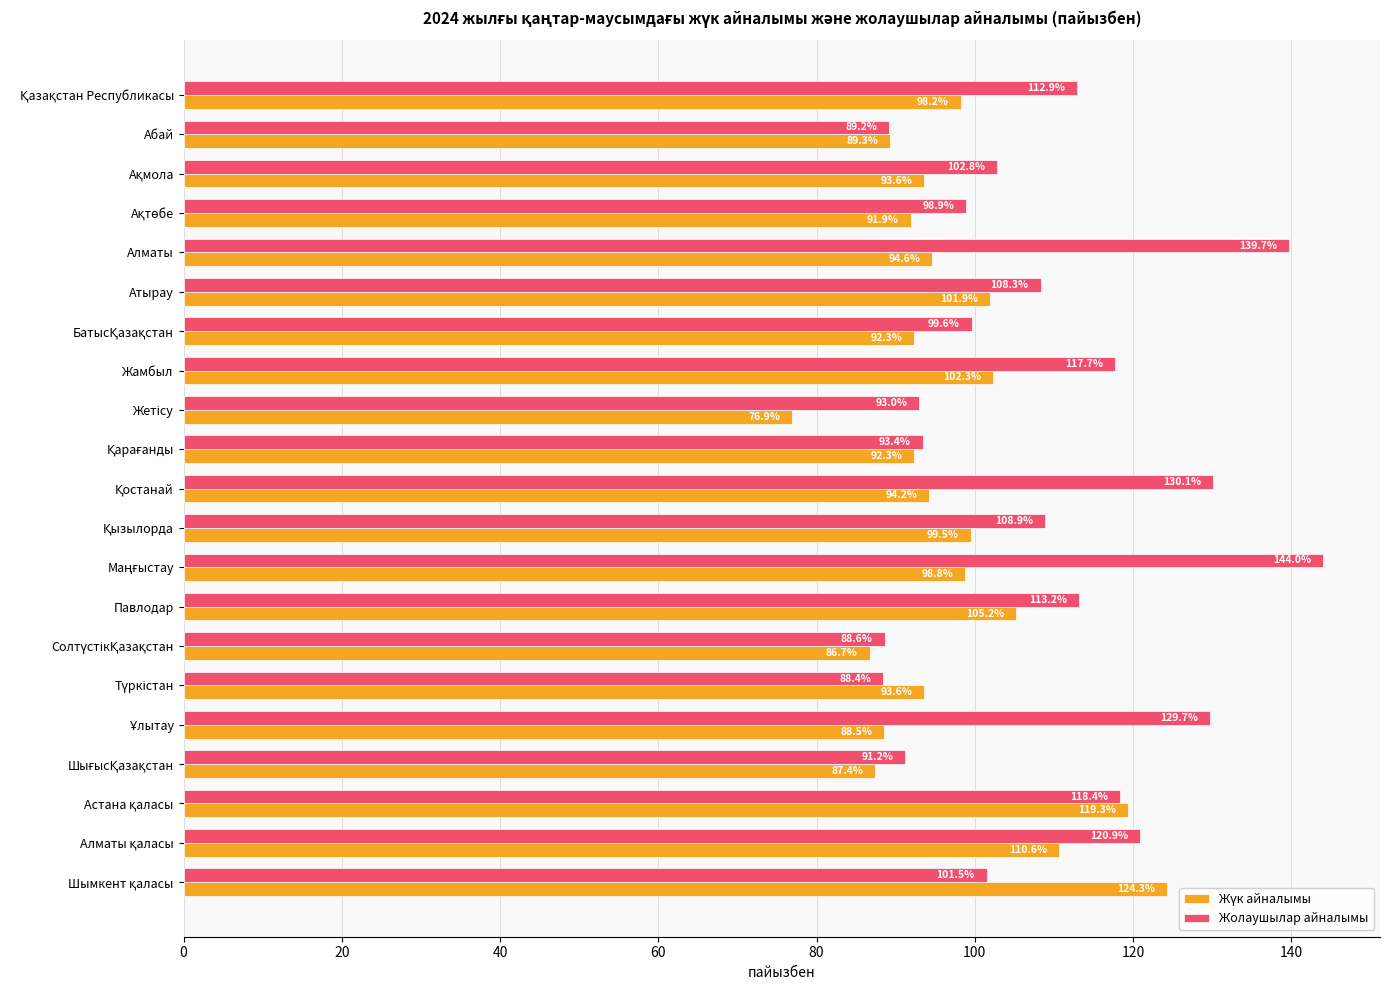

What is the greatest value displayed?

144.0